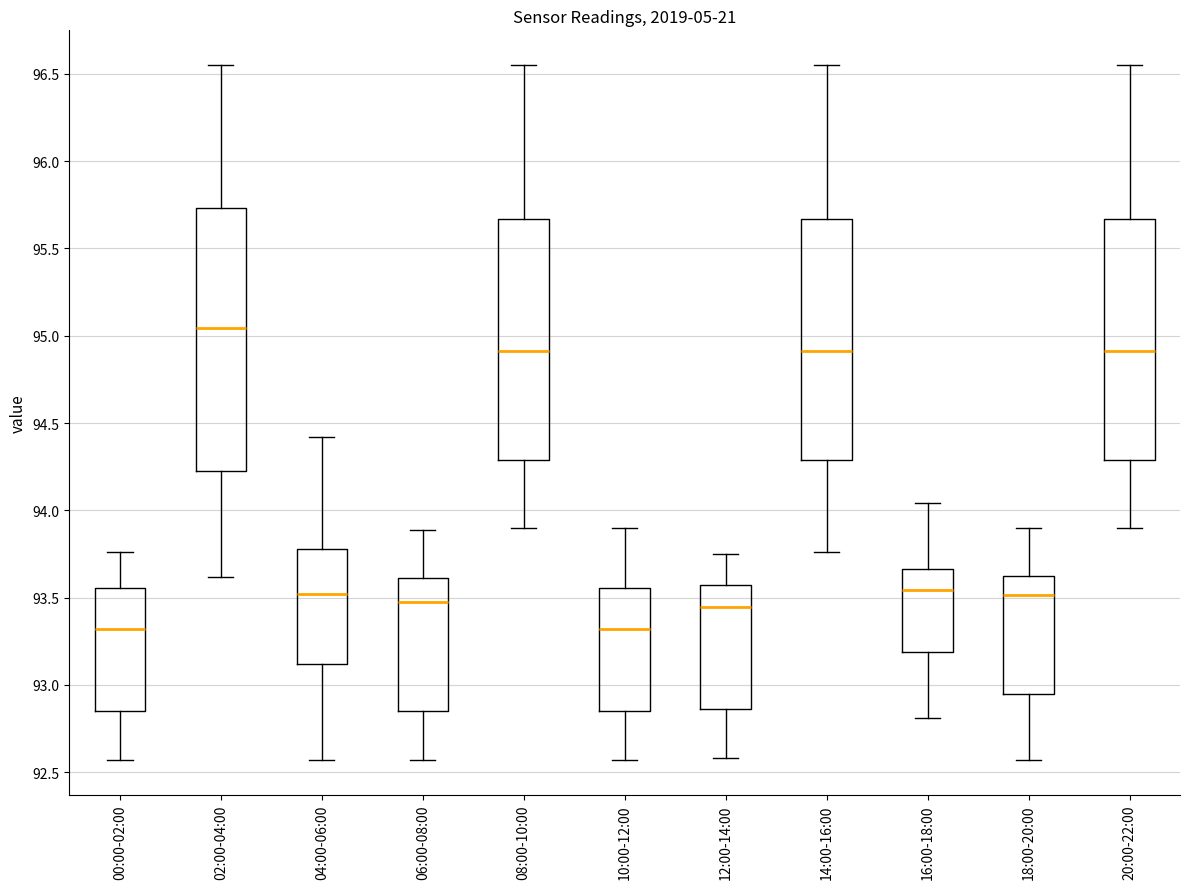

Where is the upper edge of the box for 00:00-02:00 on the y-axis? The values are not printed on the chart, so give them approximately, as read against the axis.

93.55